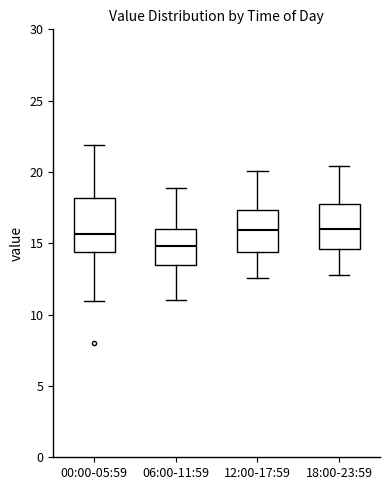

Reading left to right, transcribe this box plot: for each box, give where its median line is, the range the box spans, and where its two whiskers end, as read against the y-axis. The values are not printed on the chart, so give them approximately, as read against the axis.

00:00-05:59: median 15.5, box 14.5 to 18.0, whiskers 11.0 to 22.0
06:00-11:59: median 15.0, box 13.5 to 16.0, whiskers 11.0 to 19.0
12:00-17:59: median 16.0, box 14.5 to 17.5, whiskers 12.5 to 20.0
18:00-23:59: median 16.0, box 14.5 to 18.0, whiskers 13.0 to 20.5